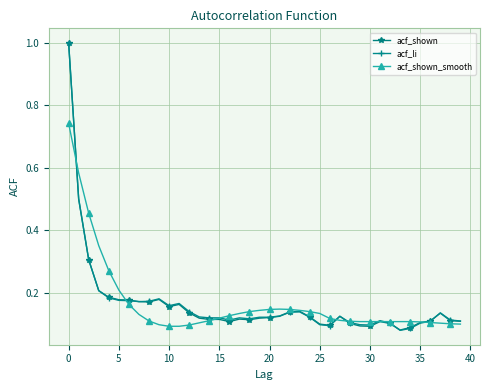

What is the greatest value displayed?

1.0